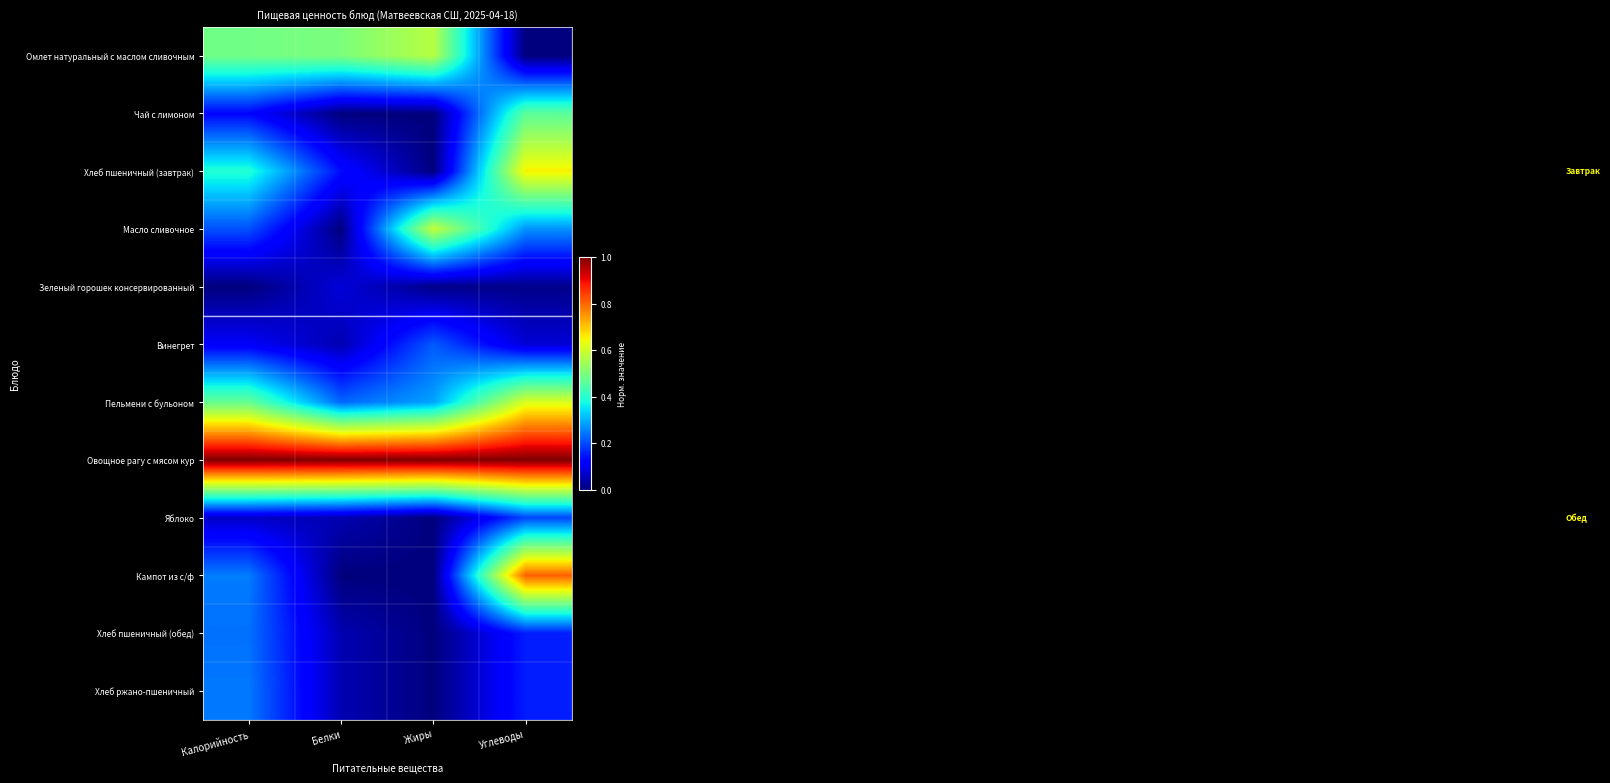

What is the greatest value displayed?

1.0